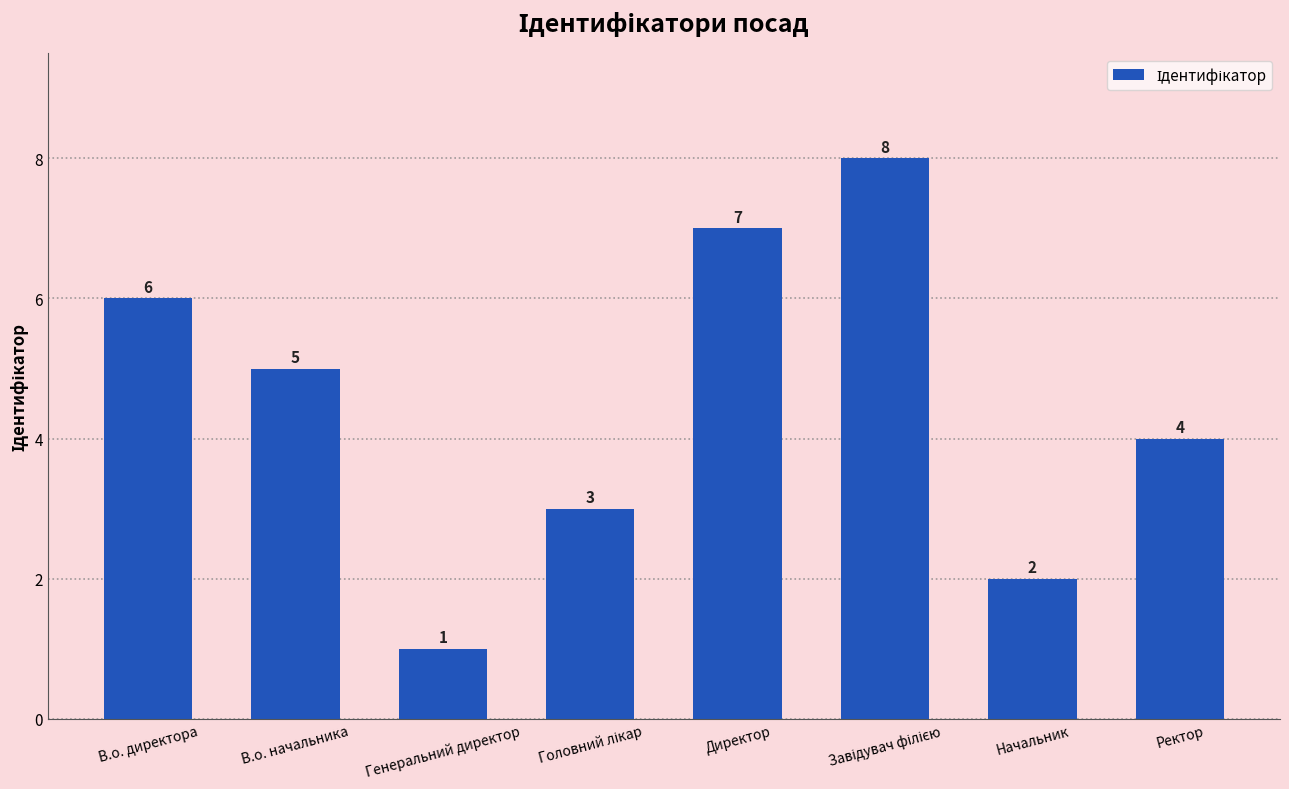

Where is the data nearest to the value 4?

Ректор